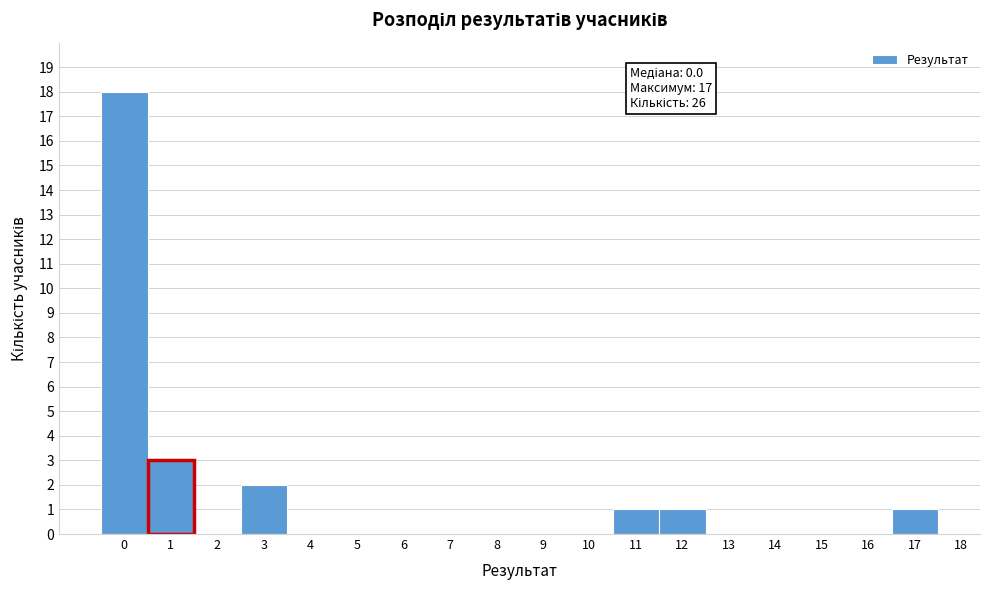

Over which range of the x-axis is the bar tallest?

-0.5 to 0.5